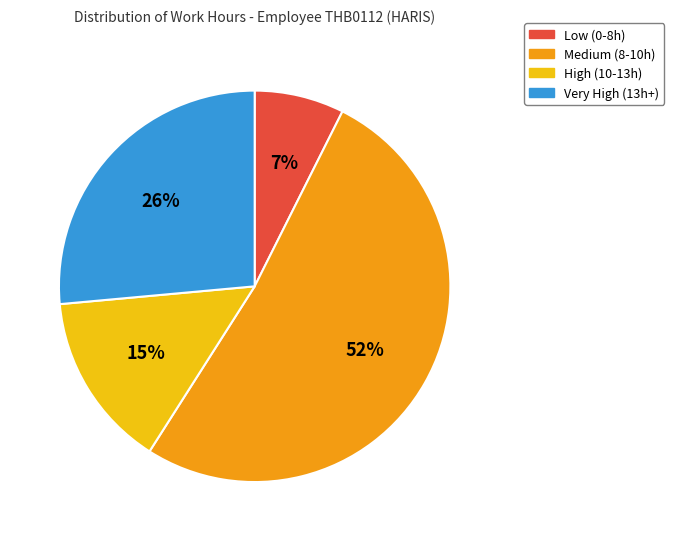

To the nearest percent, what is the average slice percentage?

25%